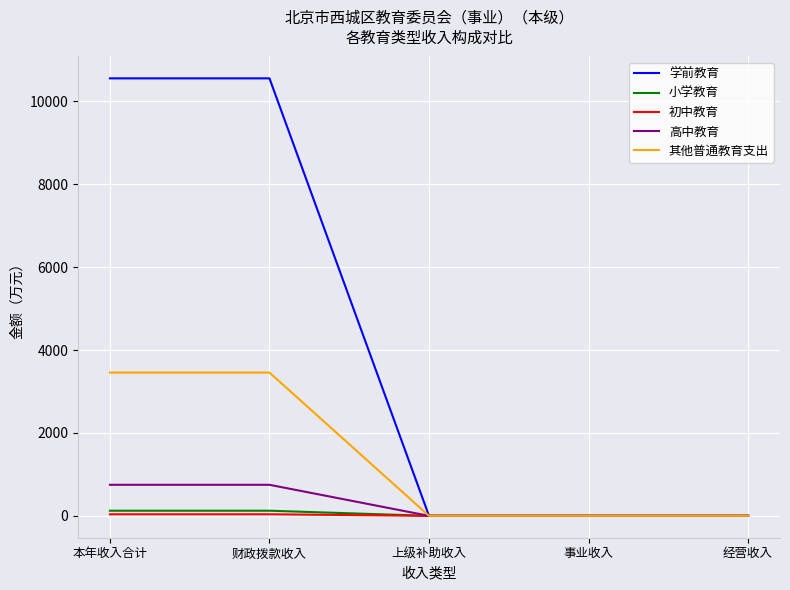

What is the difference between the second highest and second lowest values in the 初中教育 series?

37.7